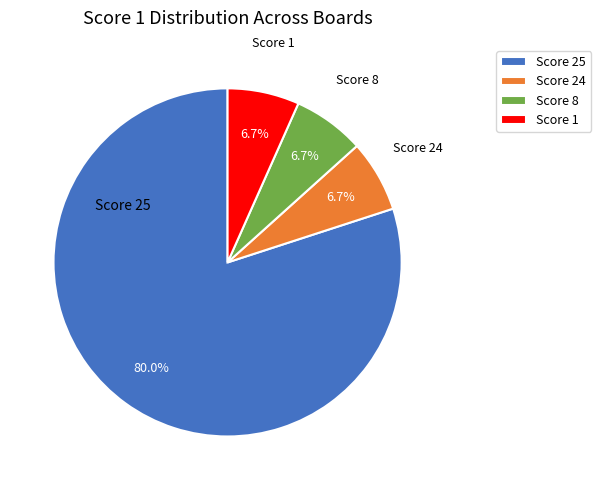

Between Score 8 and Score 25, which is larger?

Score 25